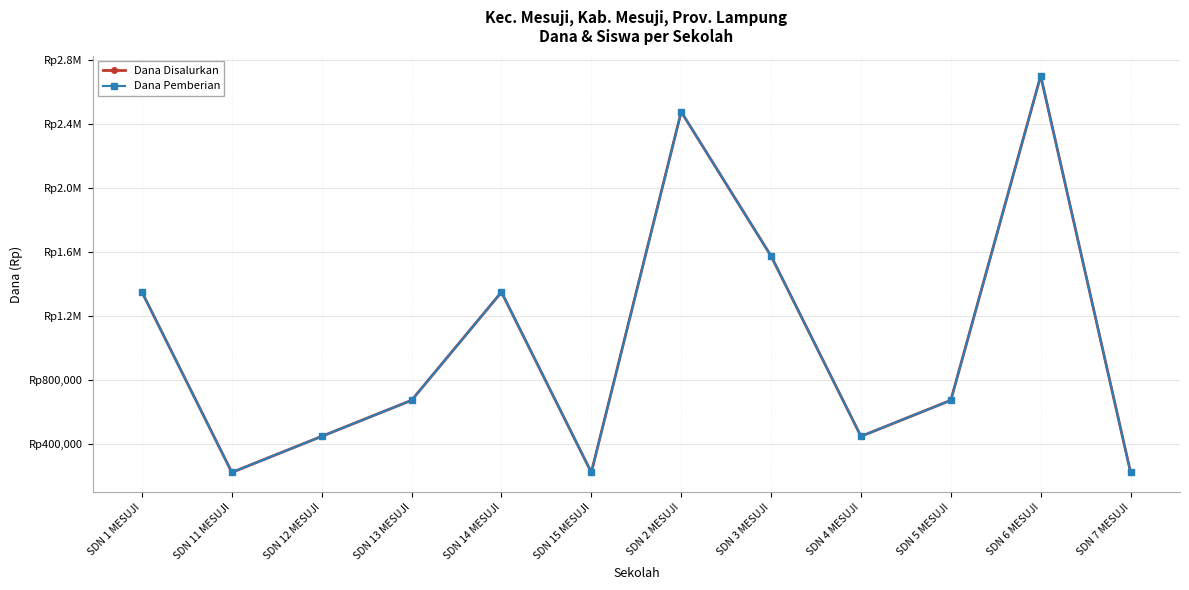

What is the total value across all series at SDN 5 MESUJI?

1350000